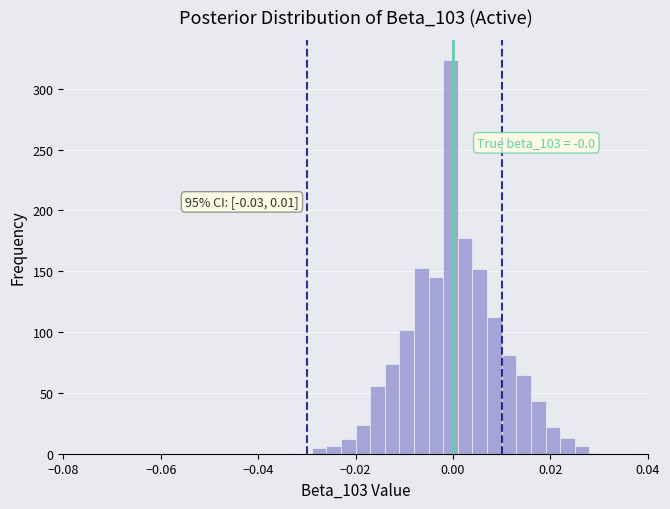

Around what value on the x-axis is the tallest bar? Give the approximate position of its centre, as read against the axis.

0.000